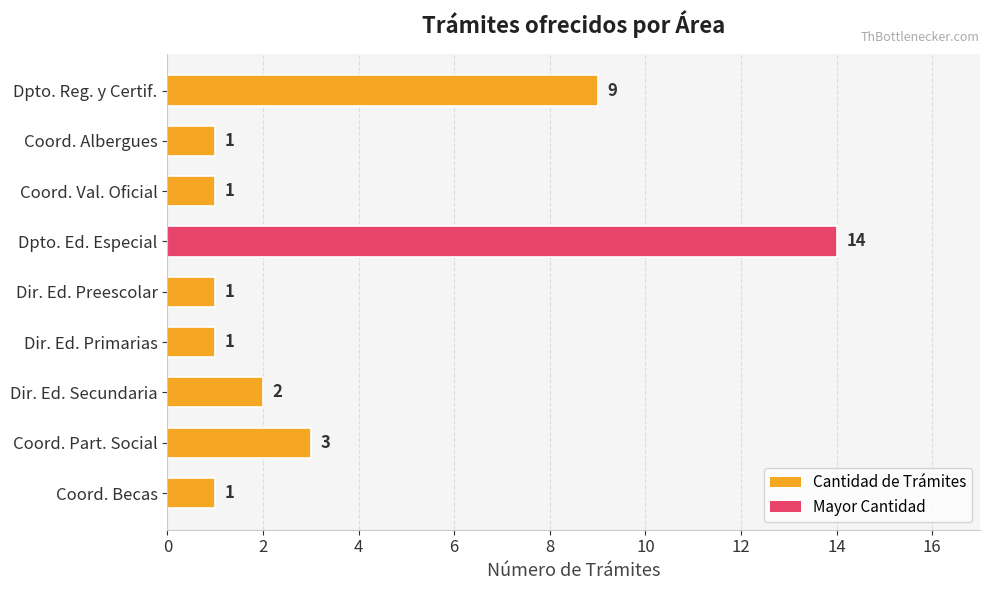

What is the sum of the values at Coord. Albergues and Dpto. Reg. y Certif.?

10